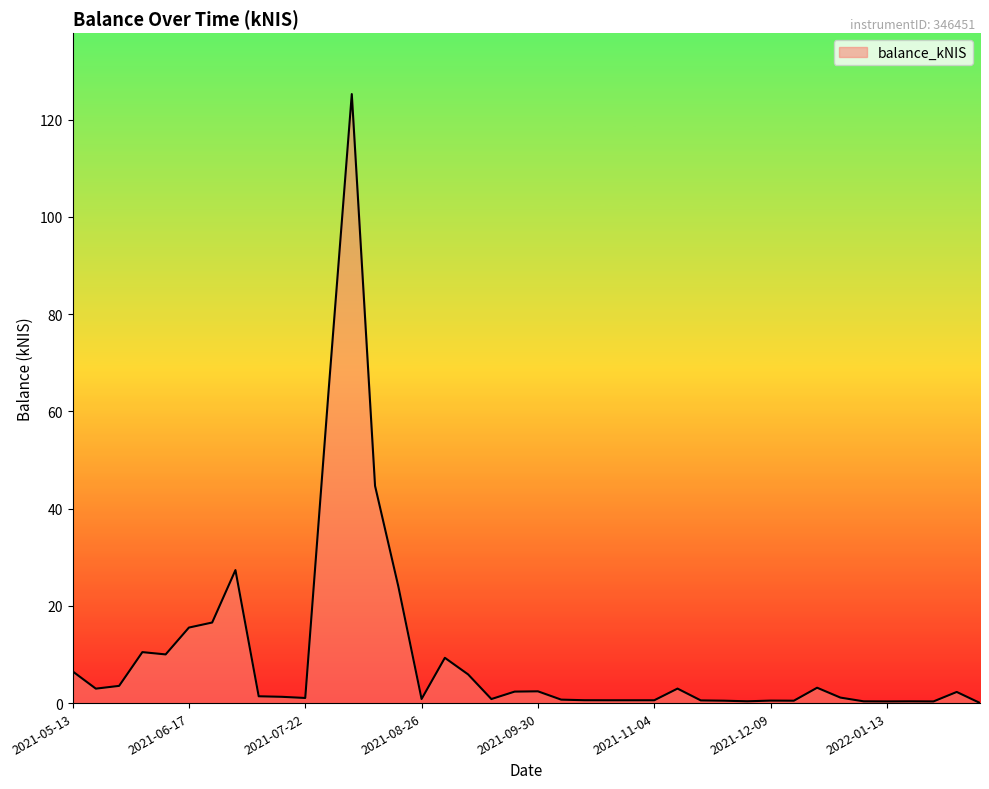

How many lines are shown in the chart?

1